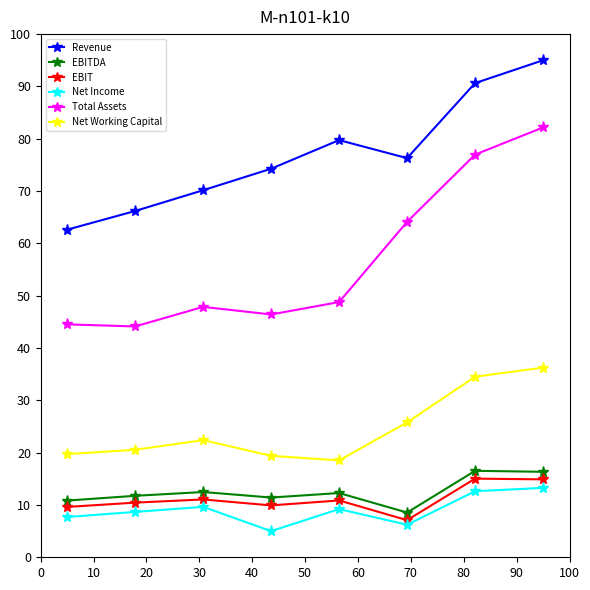

Which series has the largest total across all categories?

Revenue